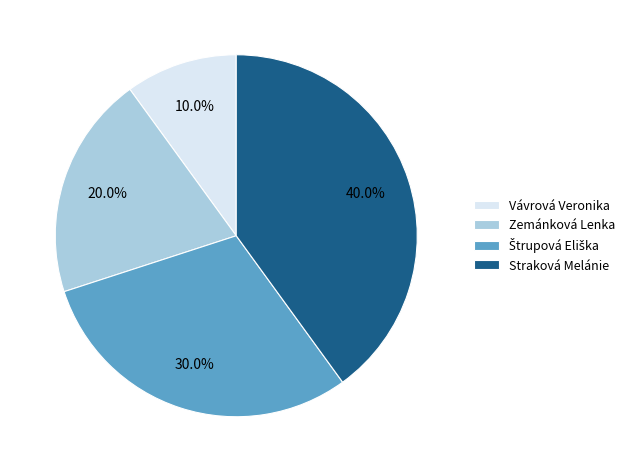

Count the number of slices in the pie.

4